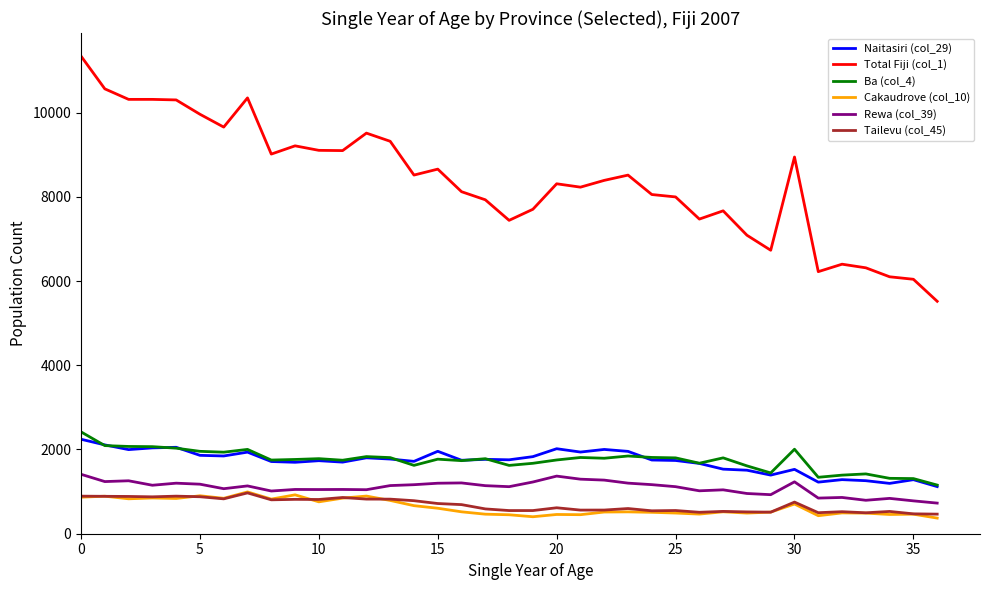

True or false: Total Fiji (col_1) and Tailevu (col_45) cross at least once.

False